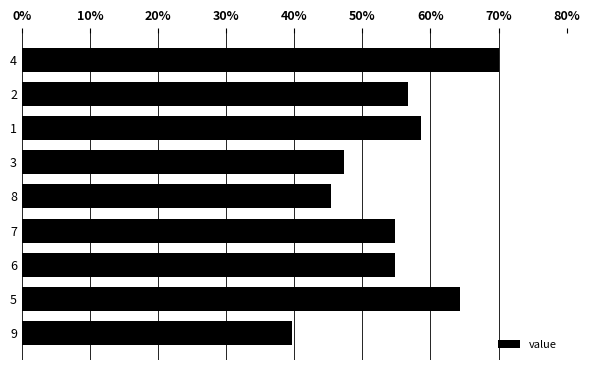

Reading top to bottom, extract all data points from this chart.

4=70.0	2=56.8	1=58.6	3=47.3	8=45.4	7=54.9	6=54.9	5=64.3	9=39.7